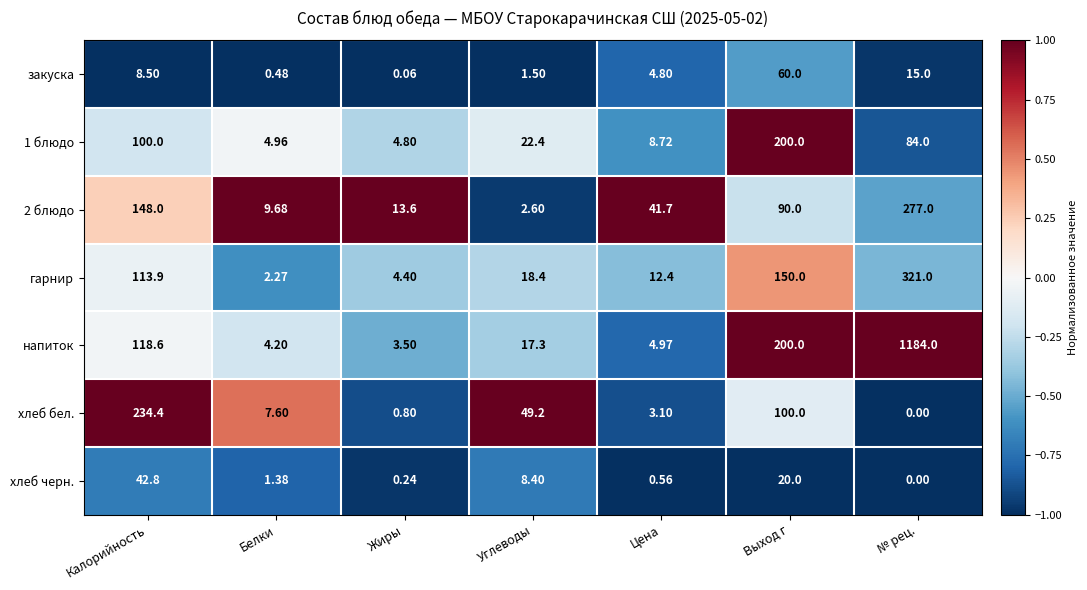

Which label corresponds to the smallest value in the chart?

№ рец.